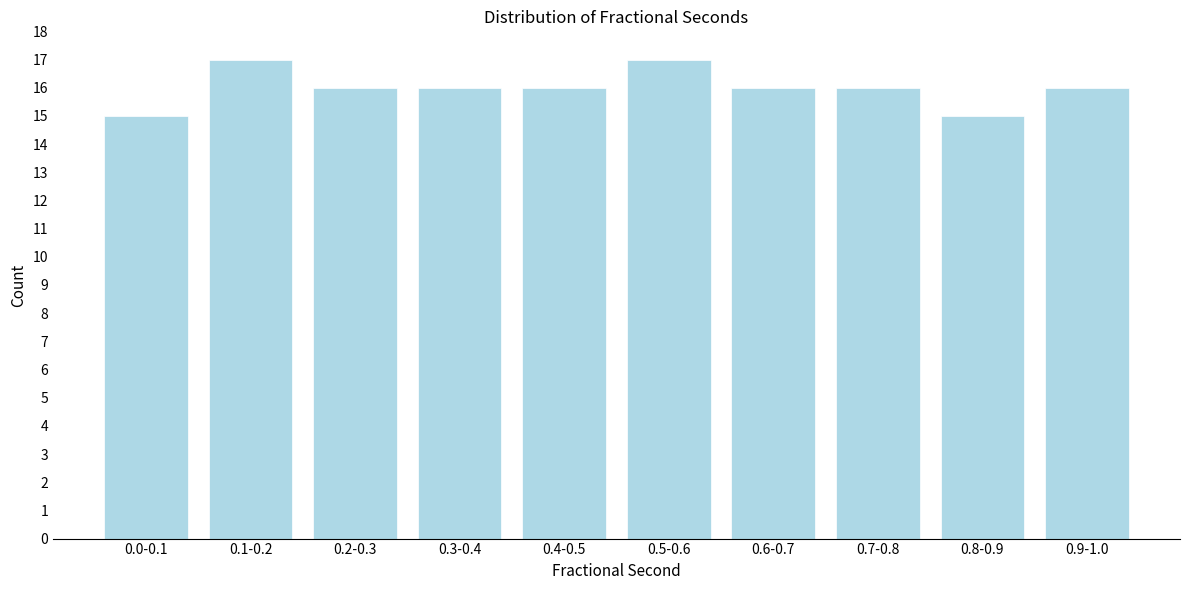

Reading right to left, extract all data points from this chart.

16	15	16	16	17	16	16	16	17	15